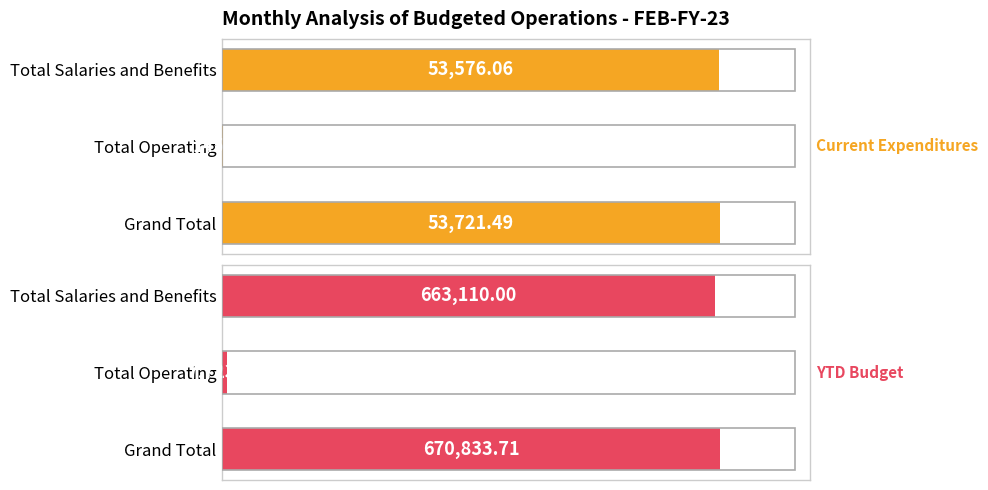

Read the Current Expenditures value at Total Operating.

145.4